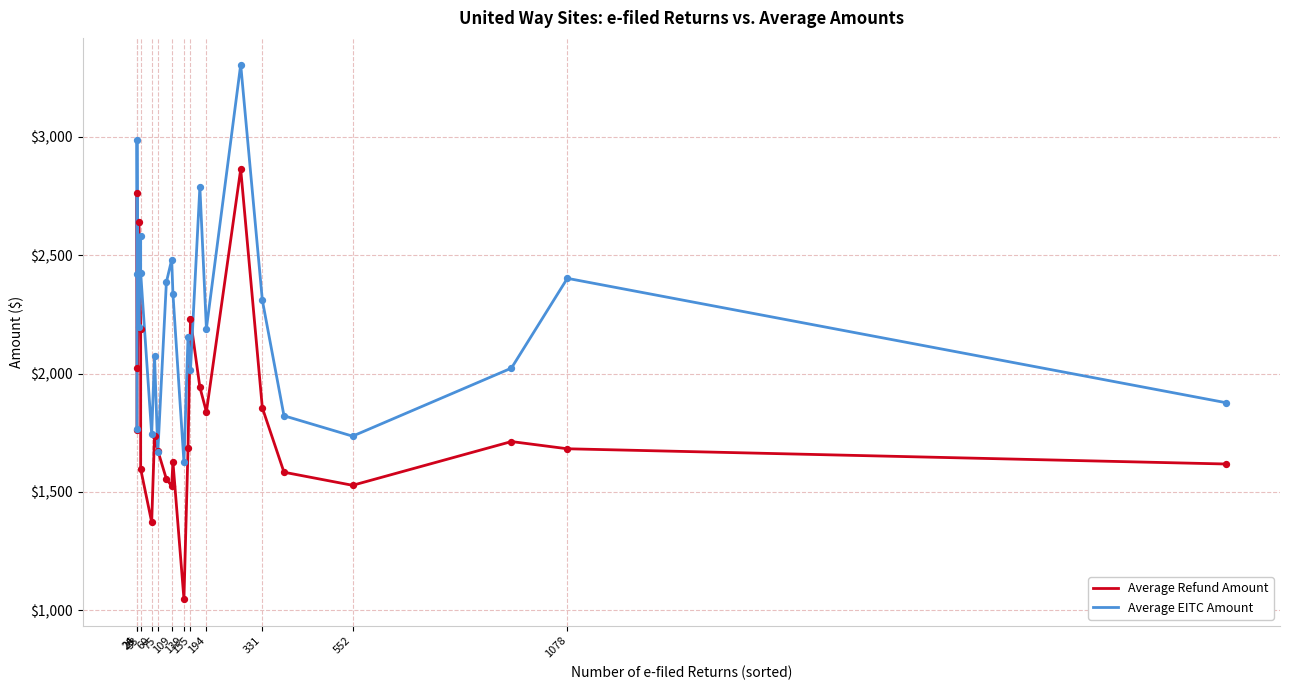

What are all the series names shown in the legend?

Average Refund Amount, Average EITC Amount